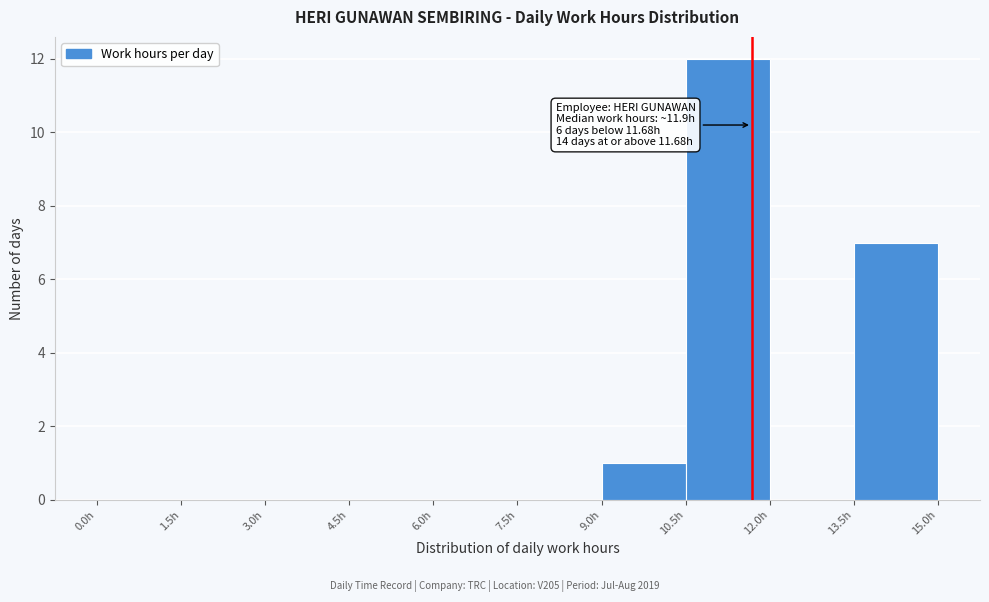

Which range on the x-axis has the tallest bar?

10.5 to 12.0